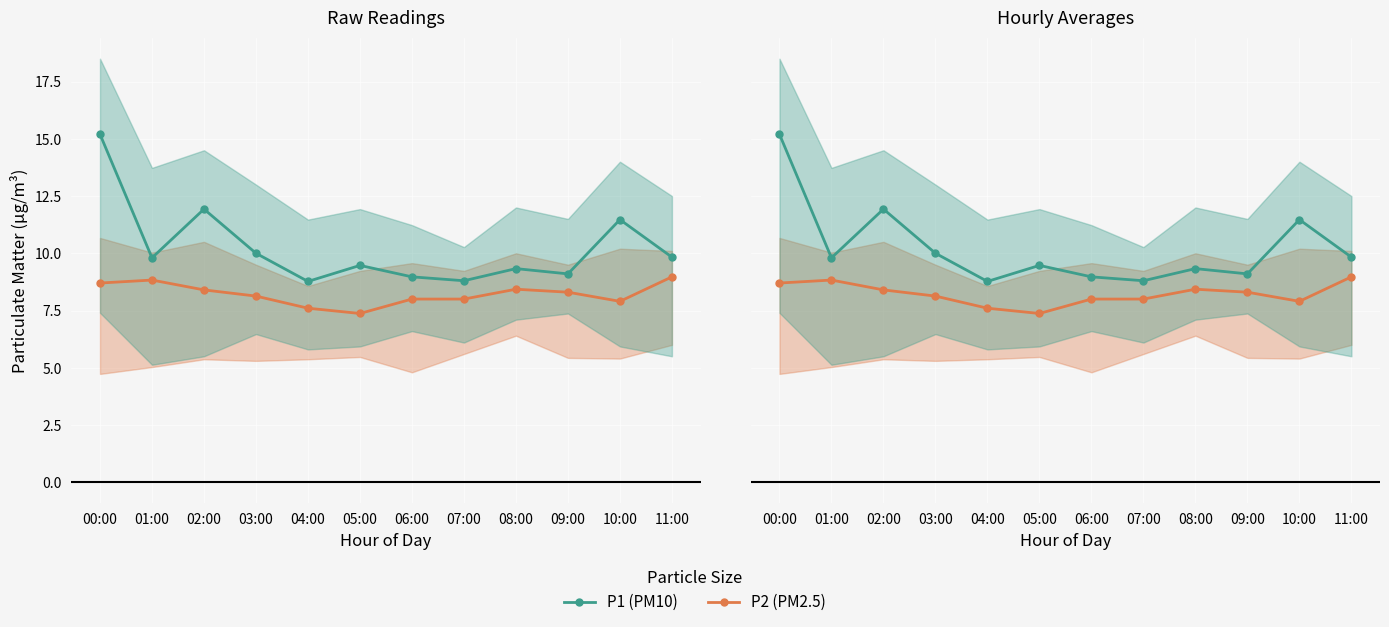

What is the label of the 4th point from the right?

08:00